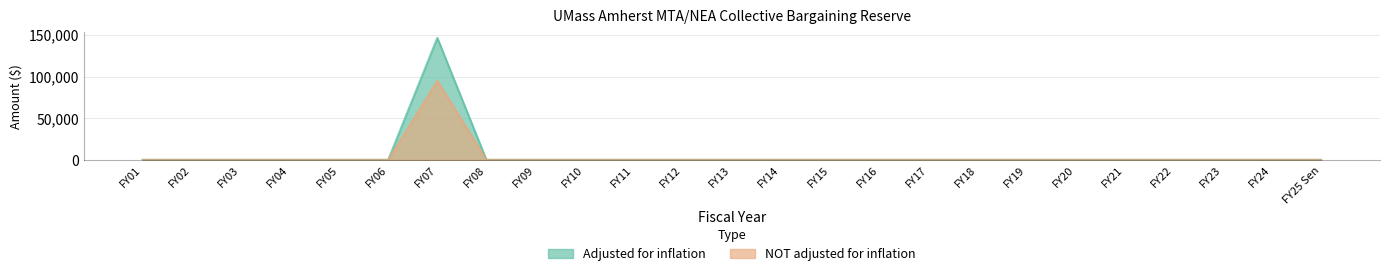

What is the label of the 5th point from the right?

FY21